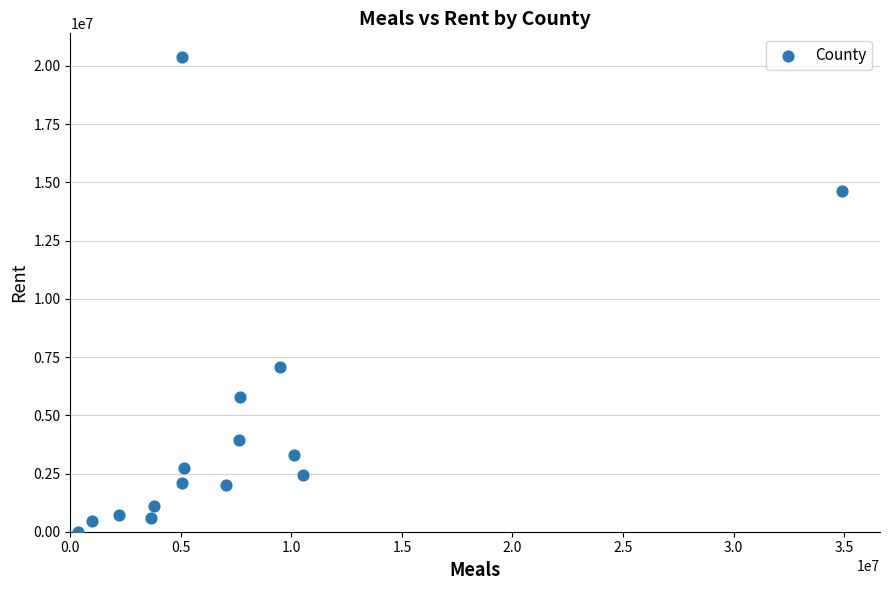

What Y value in the scatter plot is closest to 10191578?

7090043.7